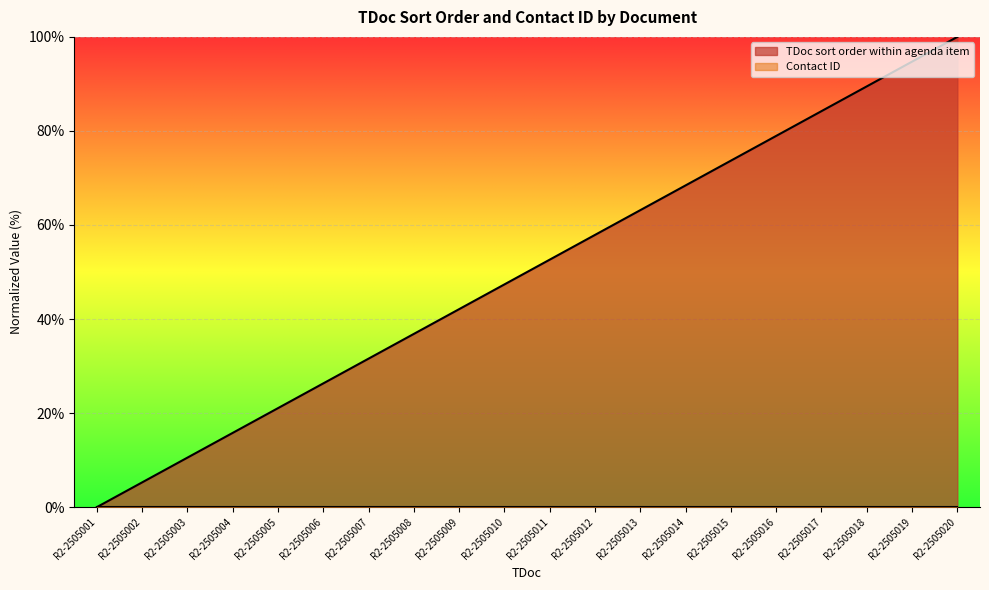

How many values are above zero?

19